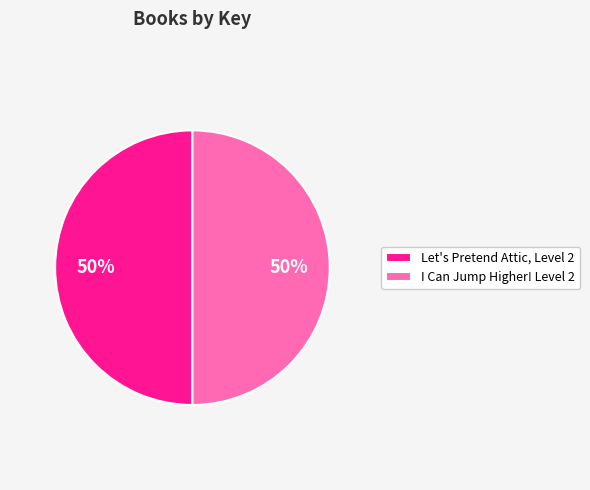

To the nearest percent, what portion does Let's Pretend Attic, Level 2 represent?

50%